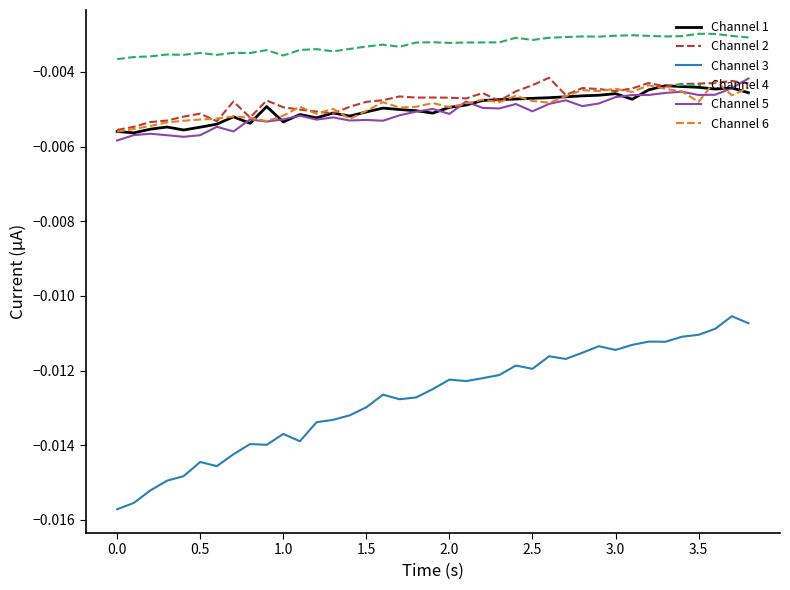

True or false: Channel 4 and Channel 3 intersect in this chart.

False